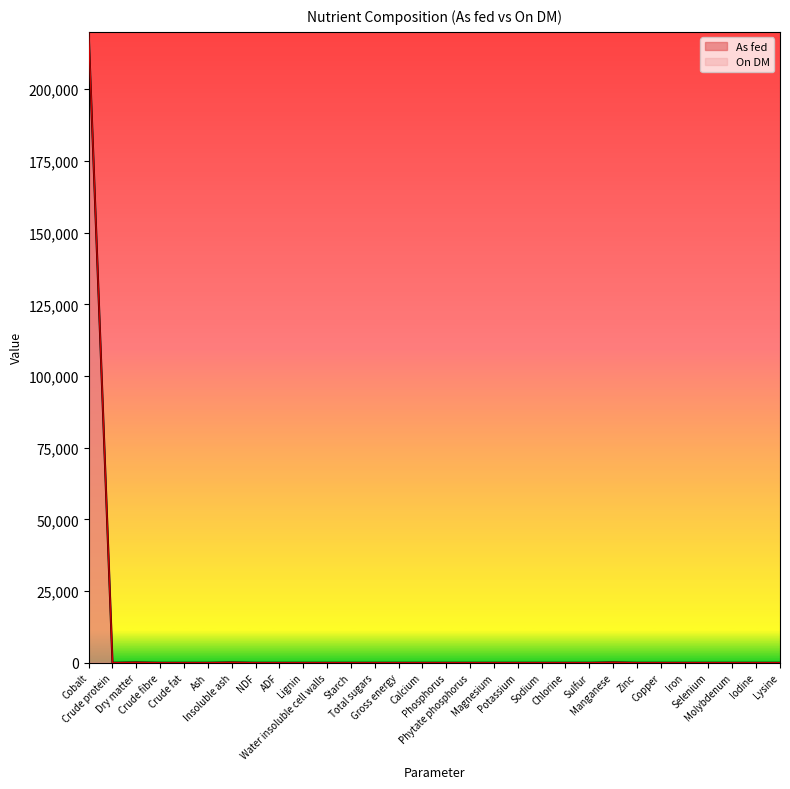

Does the chart have visible grid lines?

No